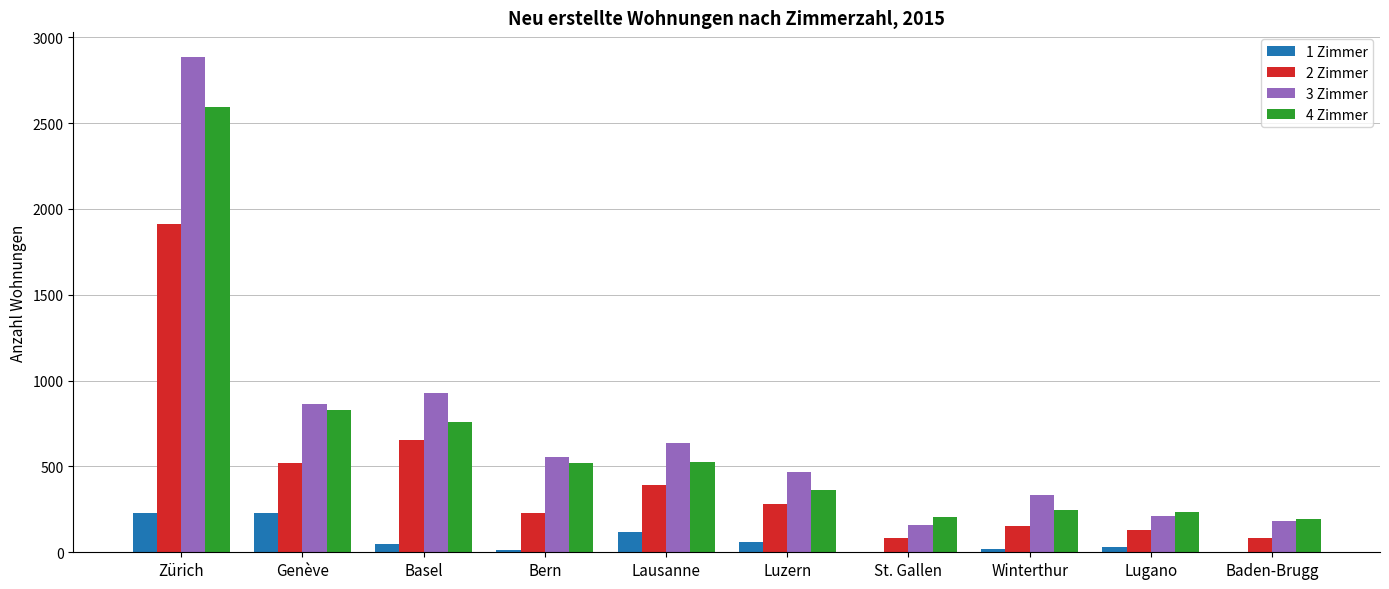

The 3 Zimmer series shows 168 at Winterthur. True or false?

False